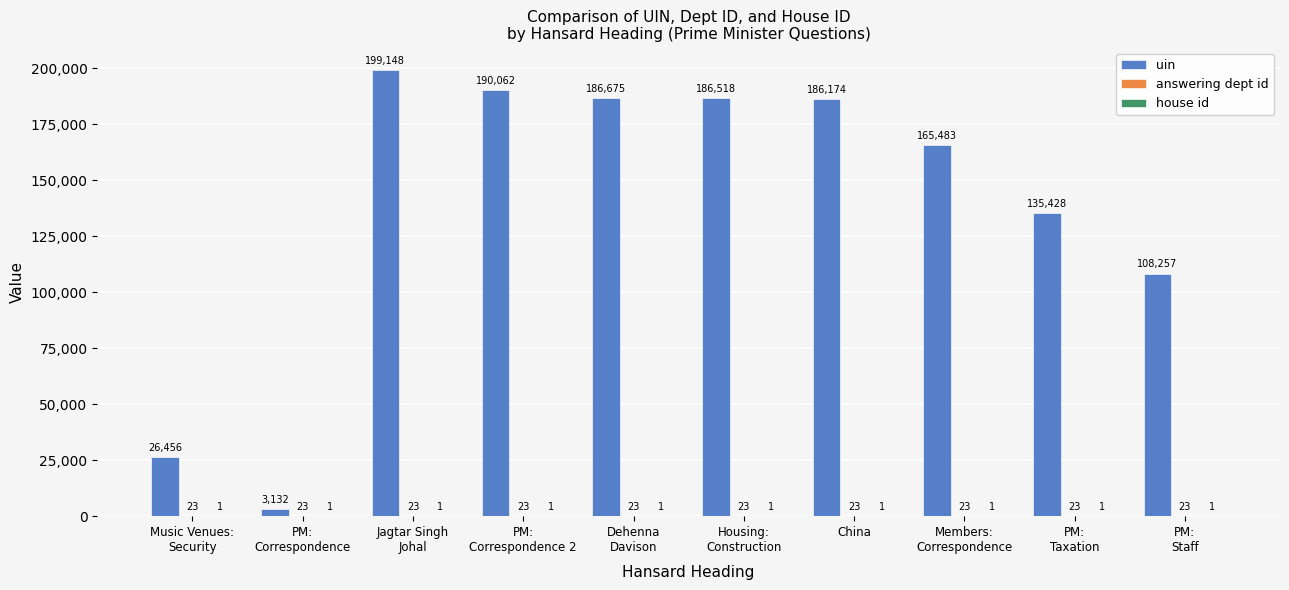

Which series has the largest total across all categories?

uin